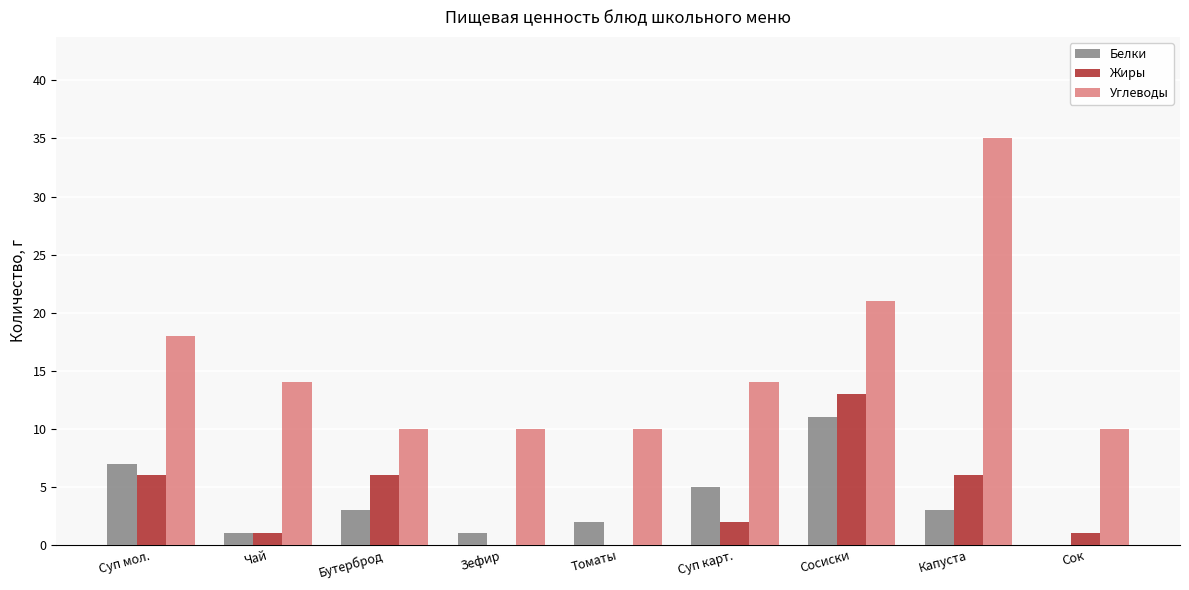

What is the maximum value shown in the chart?

35